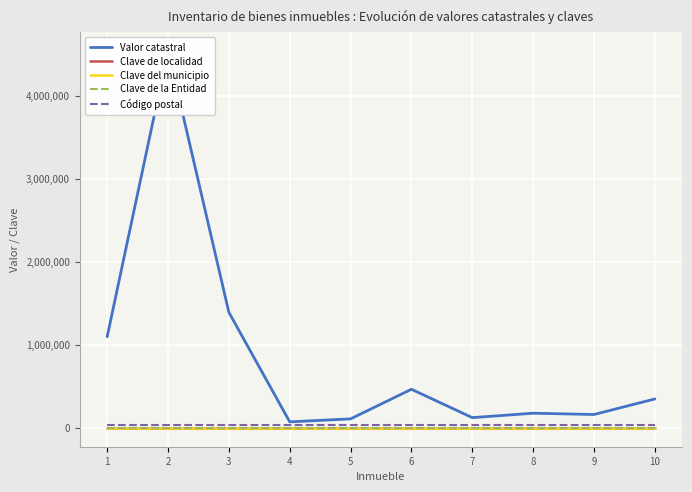

Reading left to right, list all the values displayed in this chart.

Valor catastral: 1097631.4	4543209.4	1392129.3	72543.9	108226.2	464820.2	123208.8	176465.4	160941.2	348201.9
Clave de localidad: 5.0	5.0	5.0	5.0	5.0	5.0	5.0	5.0	5.0	5.0
Clave del municipio: 5.0	5.0	5.0	5.0	5.0	5.0	5.0	5.0	5.0	5.0
Clave de la Entidad: 11.0	11.0	11.0	11.0	11.0	11.0	11.0	11.0	11.0	11.0
Código postal: 38160.0	38160.0	38160.0	38160.0	38160.0	38160.0	38160.0	38160.0	38160.0	38160.0